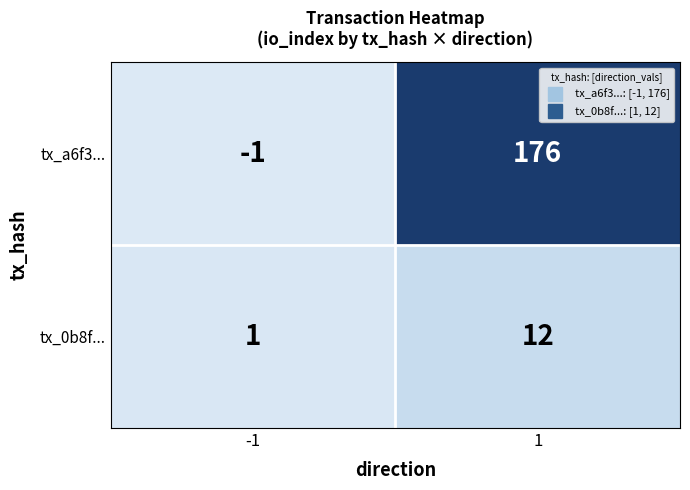

What is the maximum value shown in the chart?

176